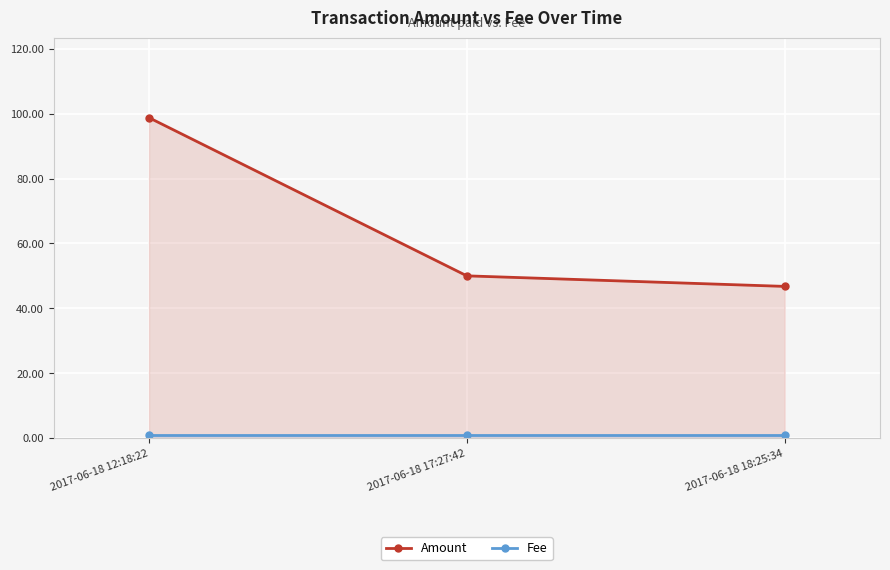

What position from the right is 2017-06-18 17:27:42?

2